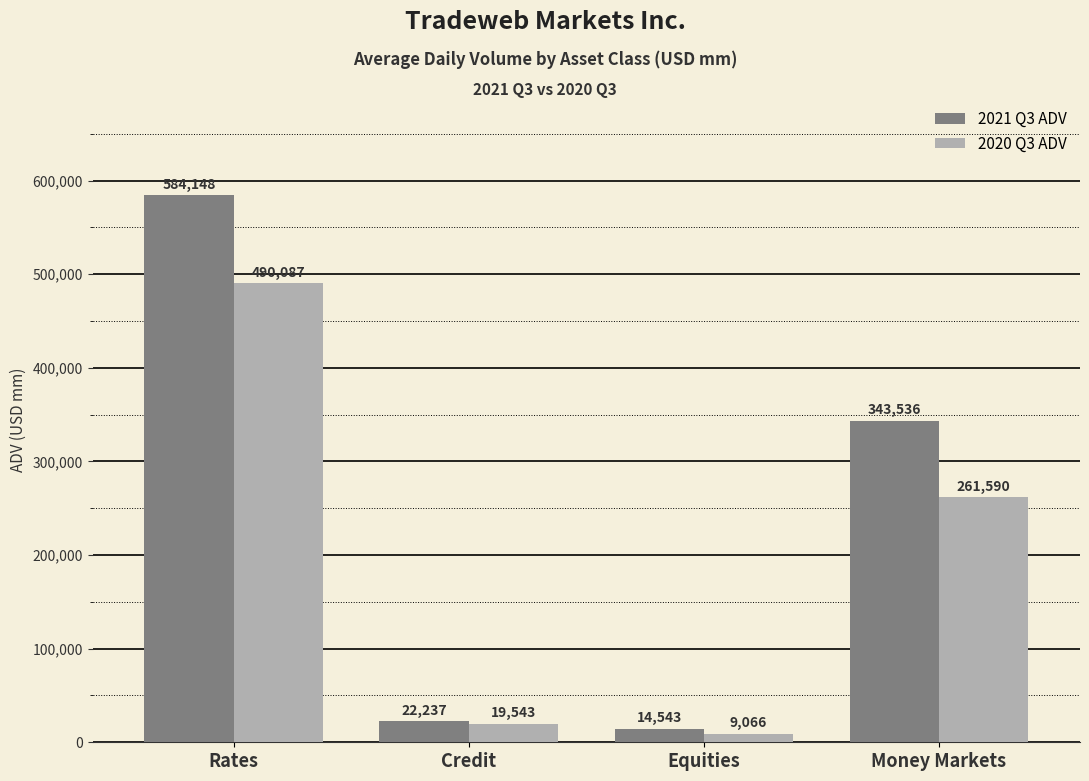

At how many categories does at least one series exceed 106476?

2